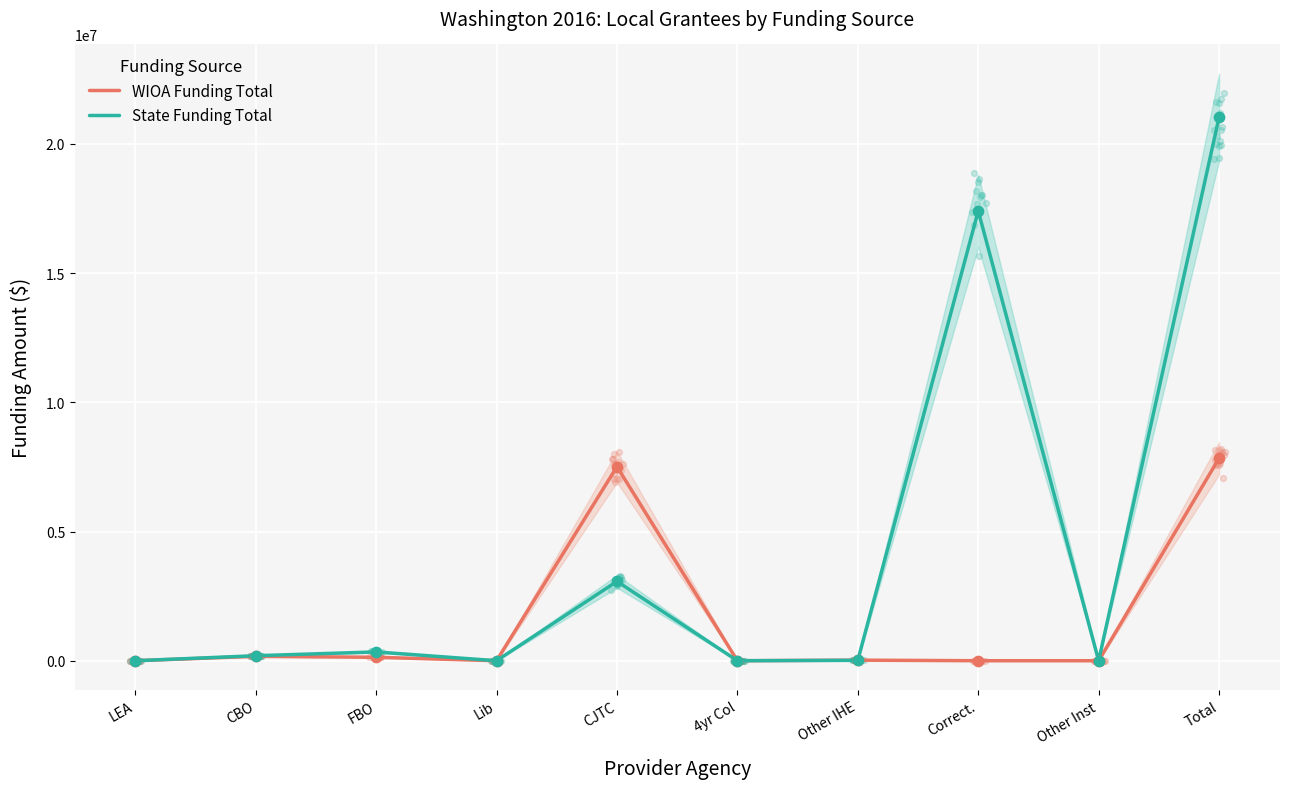

Which series reaches the minimum Y coordinate?

WIOA Funding Total